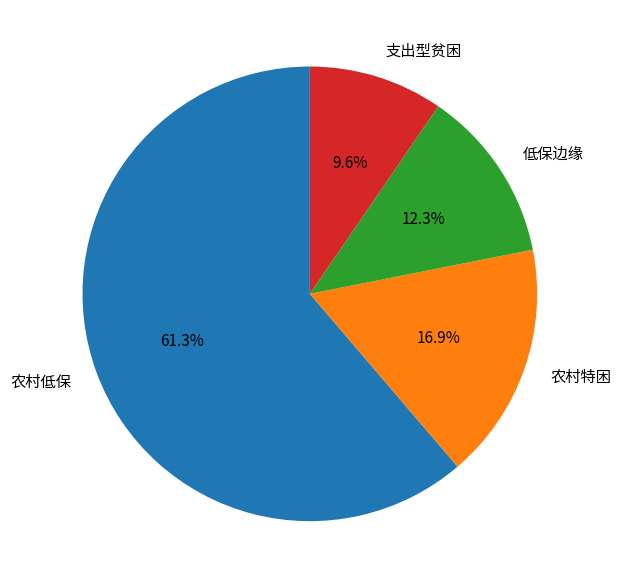

To the nearest percent, what is the difference between the 低保边缘 and 农村低保 slice percentages?

49%